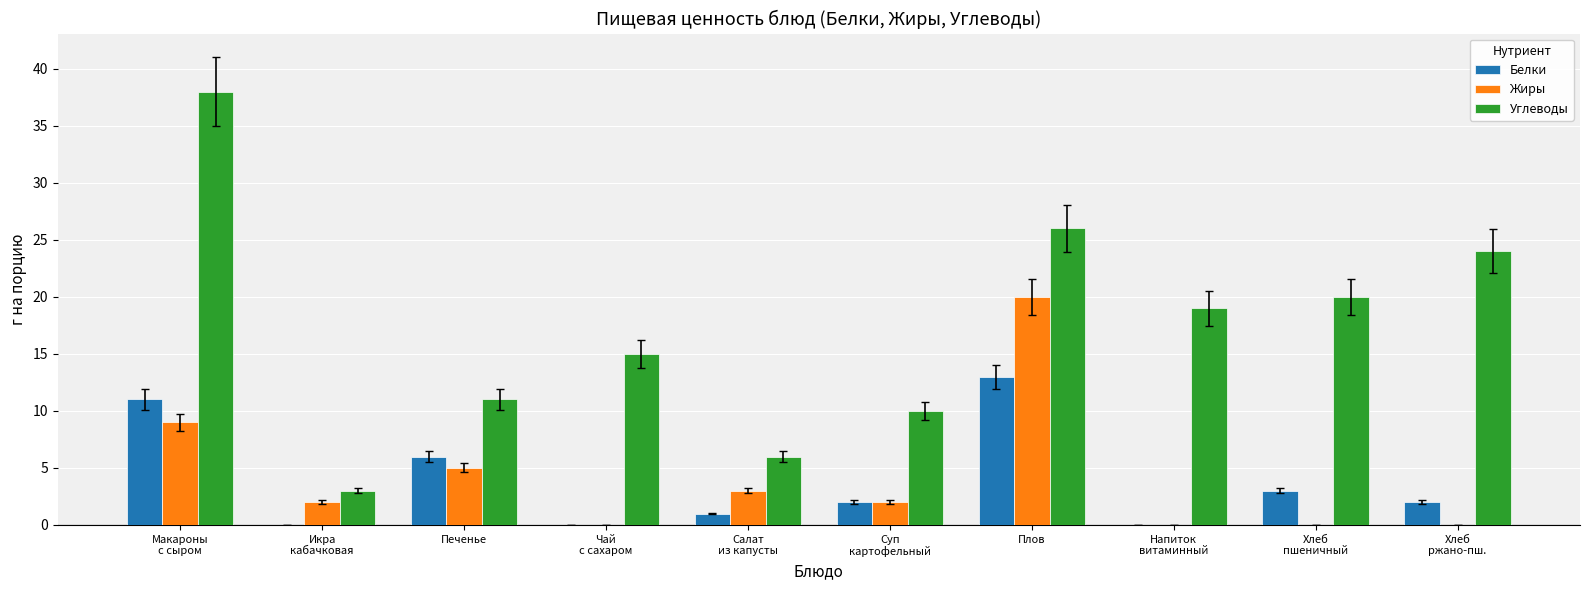

Reading right to left, what are all the values shown in this chart?

Белки: Хлеб
ржано-пш.=2	Хлеб
пшеничный=3	Напиток
витаминный=0	Плов=13	Суп
картофельный=2	Салат
из капусты=1	Чай
с сахаром=0	Печенье=6	Икра
кабачковая=0	Макароны
с сыром=11
Жиры: Хлеб
ржано-пш.=0	Хлеб
пшеничный=0	Напиток
витаминный=0	Плов=20	Суп
картофельный=2	Салат
из капусты=3	Чай
с сахаром=0	Печенье=5	Икра
кабачковая=2	Макароны
с сыром=9
Углеводы: Хлеб
ржано-пш.=24	Хлеб
пшеничный=20	Напиток
витаминный=19	Плов=26	Суп
картофельный=10	Салат
из капусты=6	Чай
с сахаром=15	Печенье=11	Икра
кабачковая=3	Макароны
с сыром=38